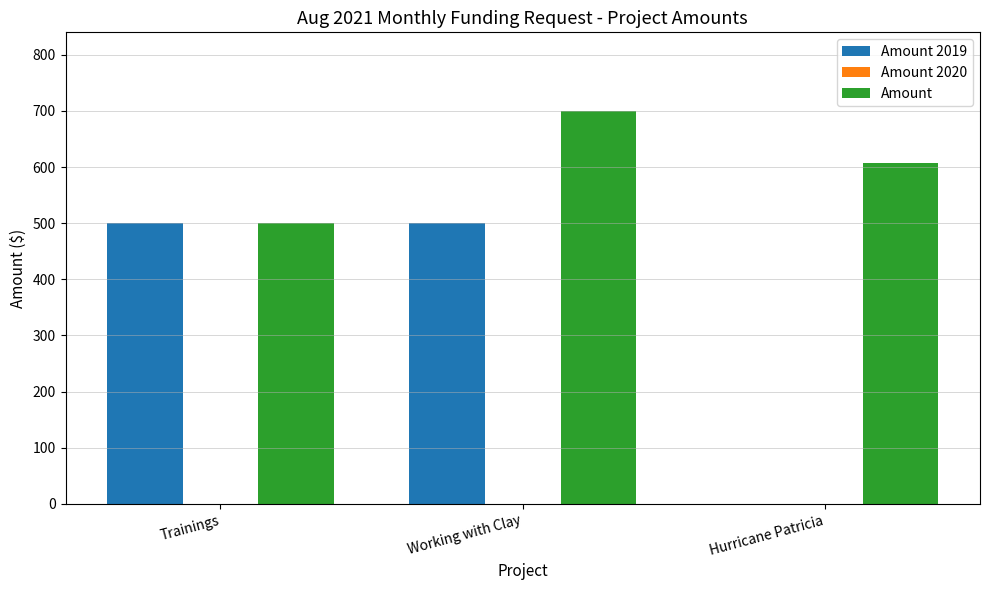

Which series changed the most between Working with Clay and Hurricane Patricia?

Amount 2019